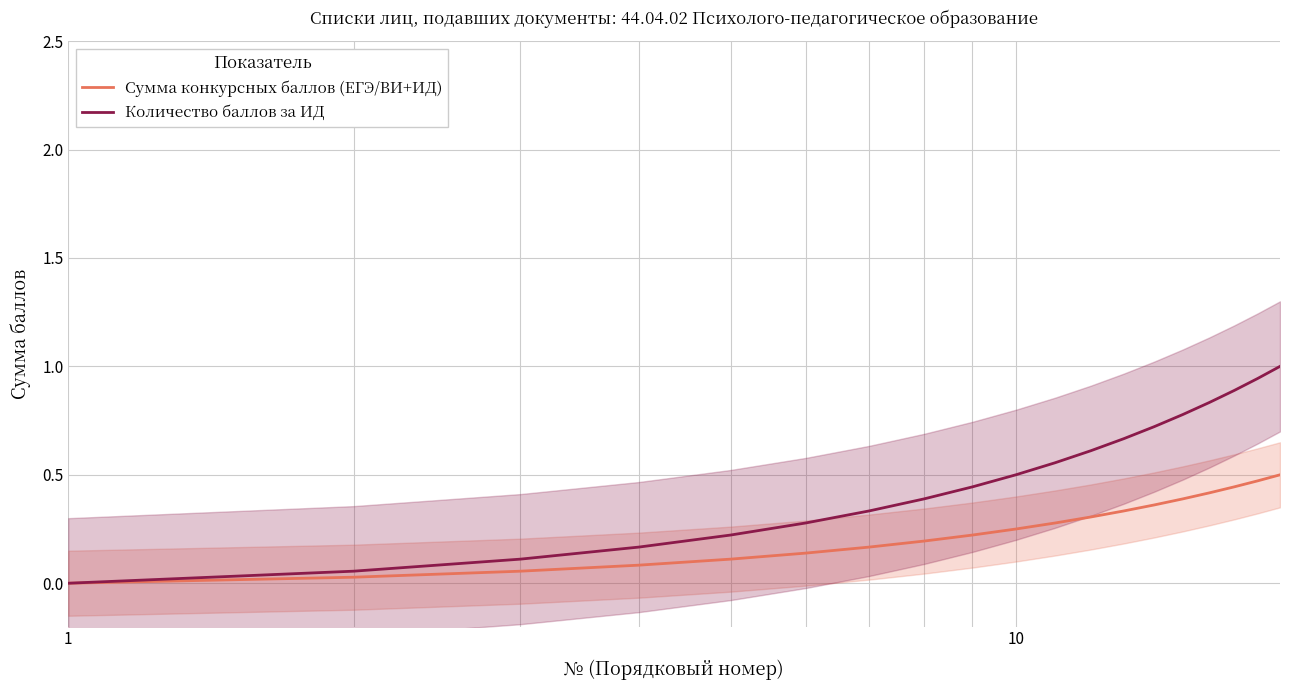

Which series has the largest total across all categories?

Количество баллов за ИД